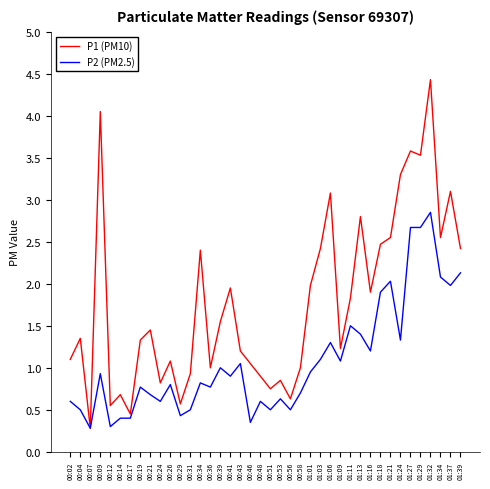

Rank the series by their maximum value, from lowest to highest.

P2 (PM2.5), P1 (PM10)